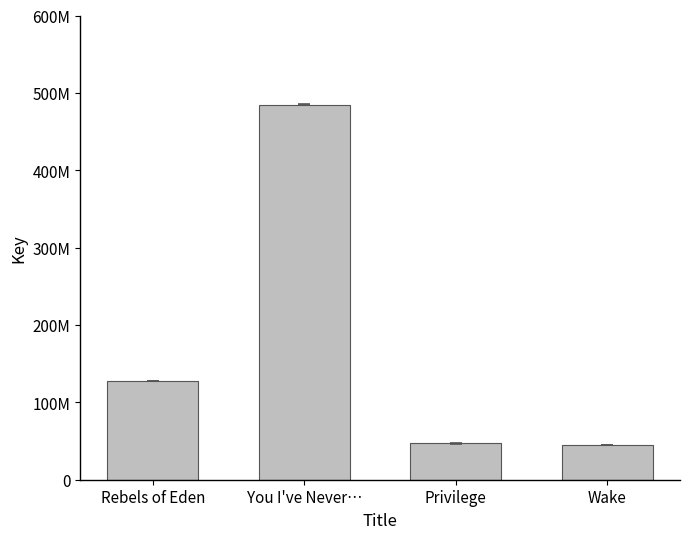

What is the difference between the values at Rebels of Eden and Privilege?

80597603